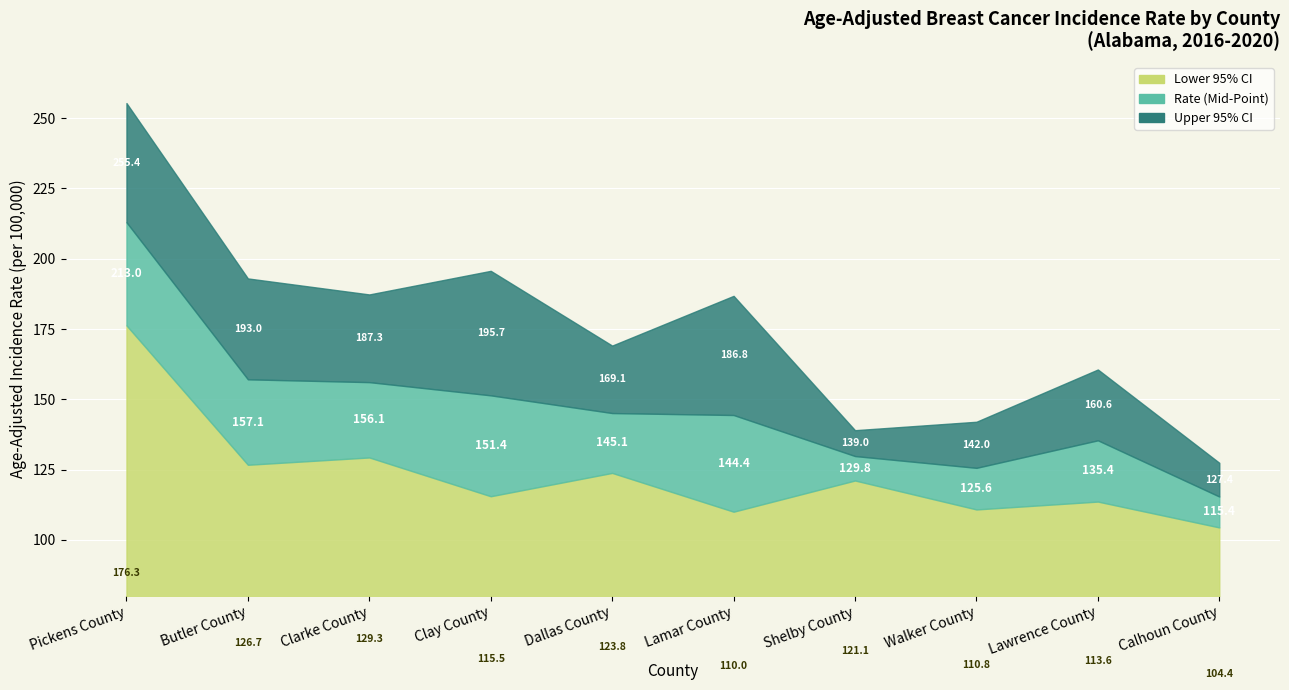

Rank the categories by Lower 95% CI value from highest to lowest.

Pickens County, Clarke County, Butler County, Dallas County, Shelby County, Clay County, Lawrence County, Walker County, Lamar County, Calhoun County